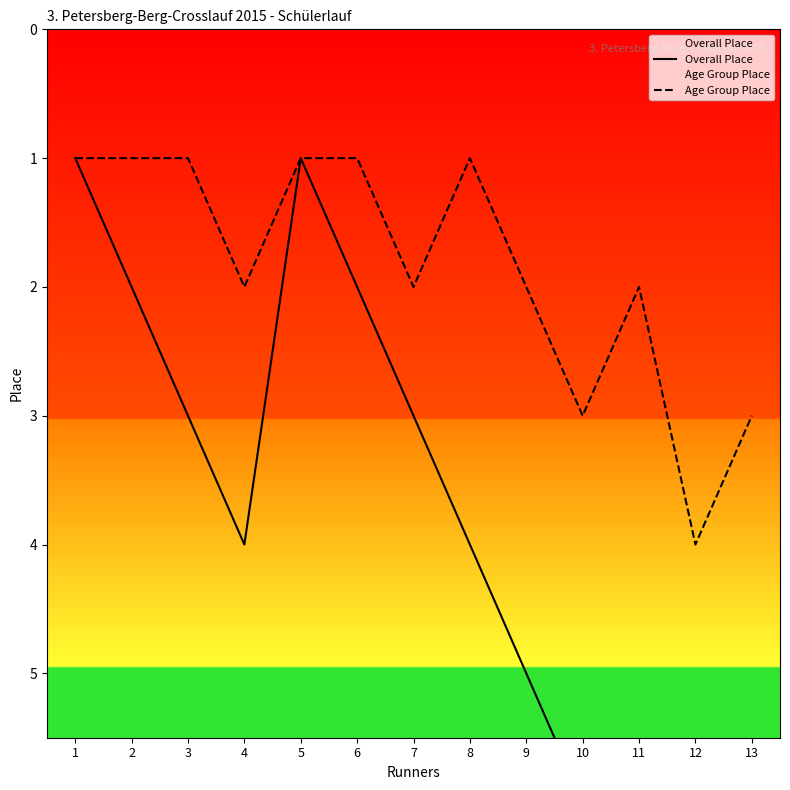

List the series in order of their overall mean, lowest first.

Age Group Place, Overall Place